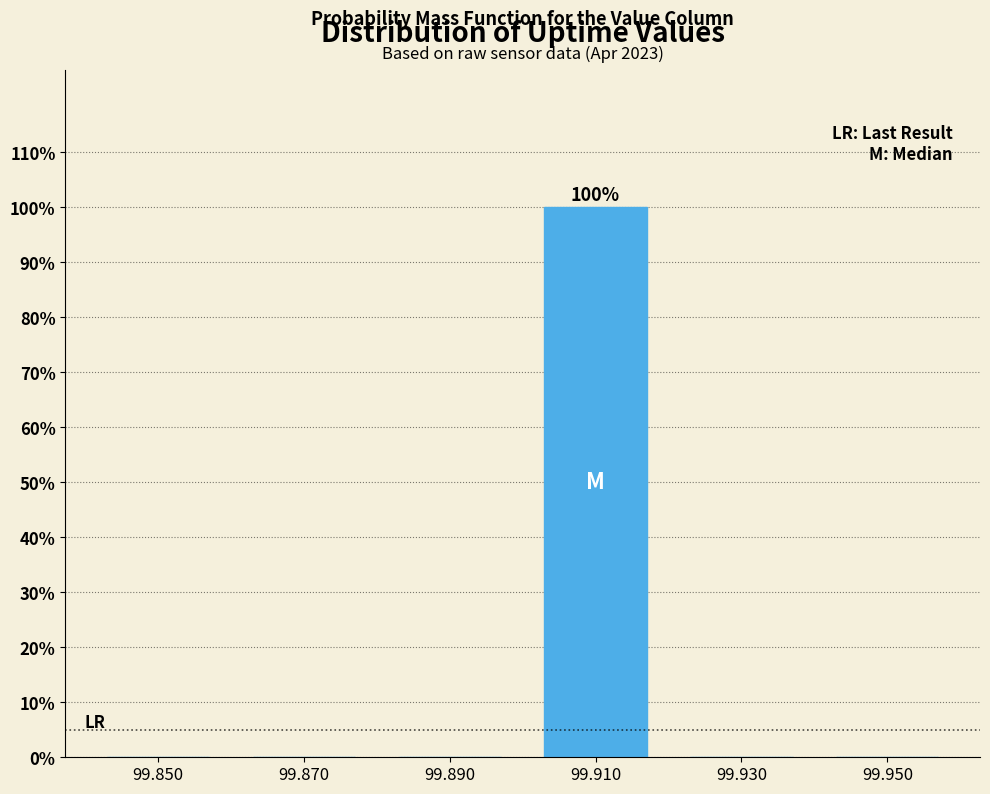

Reading left to right, transcribe all the data shown in this chart.

99.850=0	99.870=0	99.890=0	99.910=100	99.930=0	99.950=0